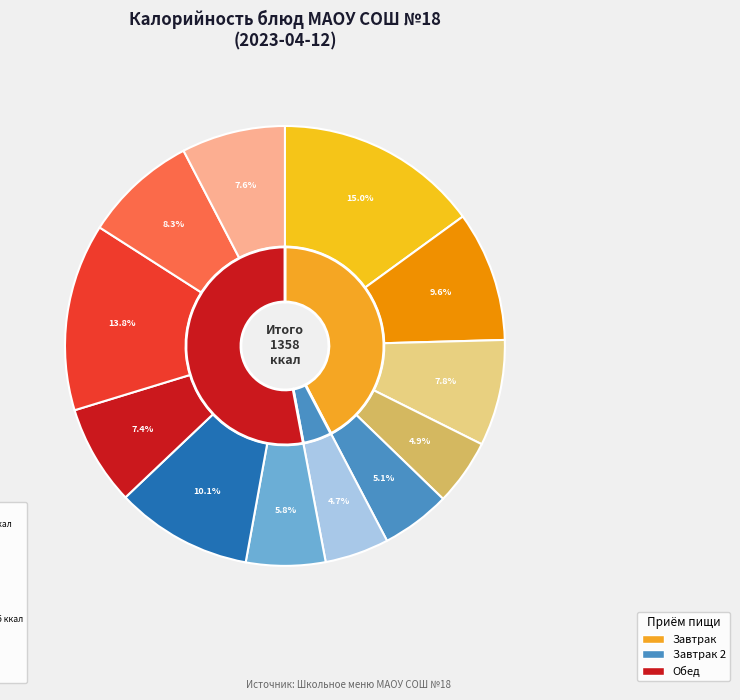

Does any single category account for the majority?

No